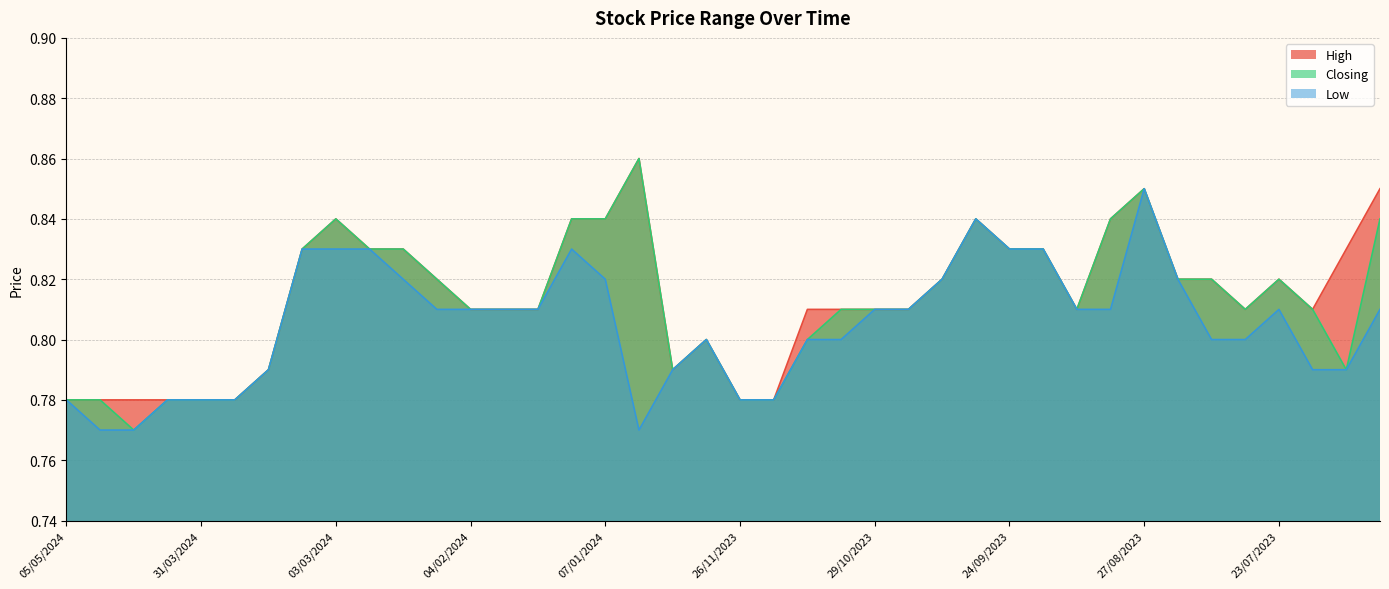

Count the number of categories in the chart.

40